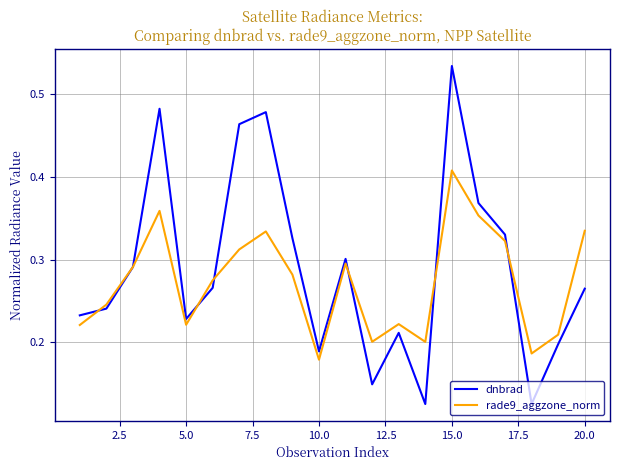

Which series has the largest range (max minus min)?

dnbrad